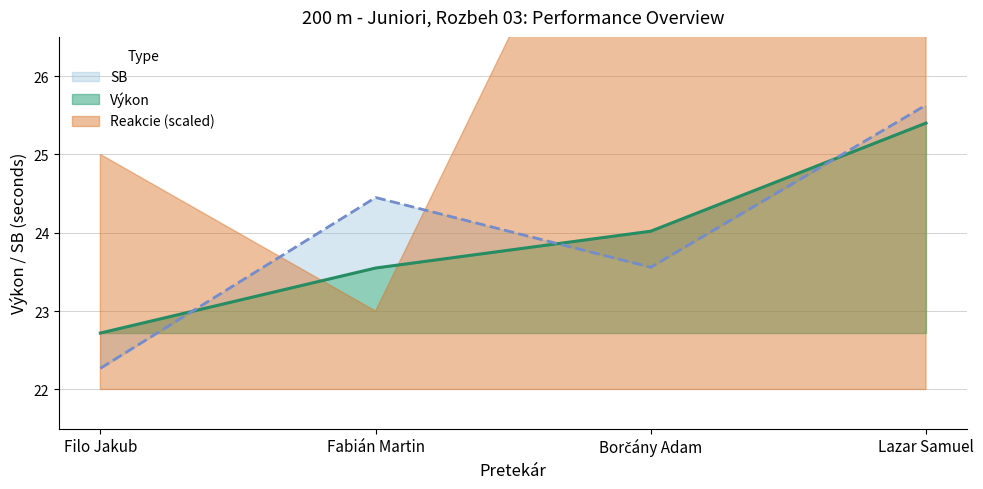

What is the total value across all series at Lazar Samuel?

51.0